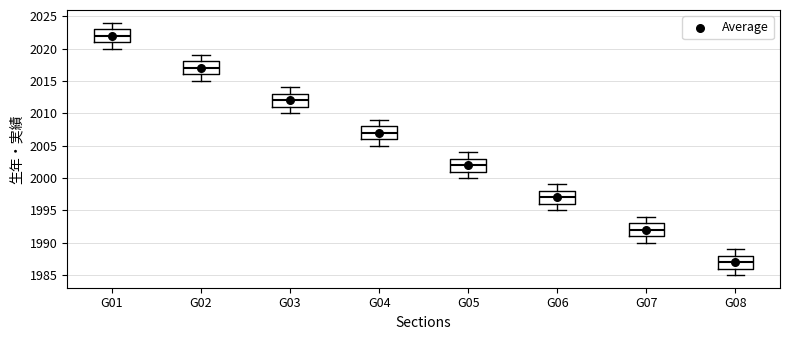

Reading left to right, read every box against the y-axis: the position of its median line, the range the box covers, and the ends of its whiskers. The values are not printed on the chart, so give them approximately, as read against the axis.

G01: median 2022, box 2021 to 2023, whiskers 2020 to 2024
G02: median 2017, box 2016 to 2018, whiskers 2015 to 2019
G03: median 2012, box 2011 to 2013, whiskers 2010 to 2014
G04: median 2007, box 2006 to 2008, whiskers 2005 to 2009
G05: median 2002, box 2001 to 2003, whiskers 2000 to 2004
G06: median 1997, box 1996 to 1998, whiskers 1995 to 1999
G07: median 1992, box 1991 to 1993, whiskers 1990 to 1994
G08: median 1987, box 1986 to 1988, whiskers 1985 to 1989